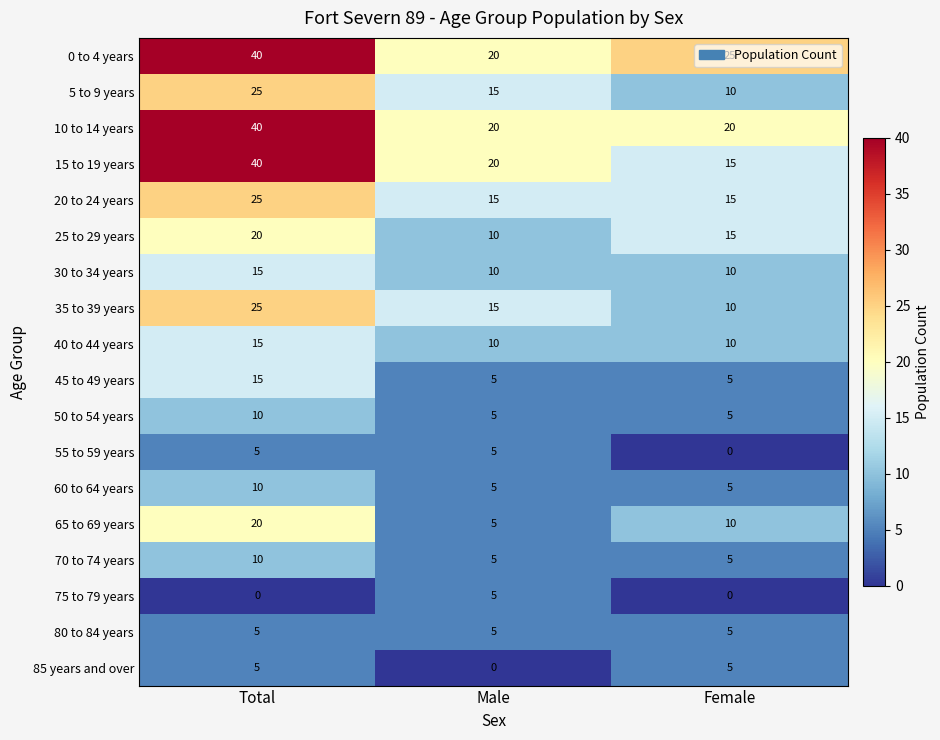

What is the highest value of the 40 to 44 years series?

15